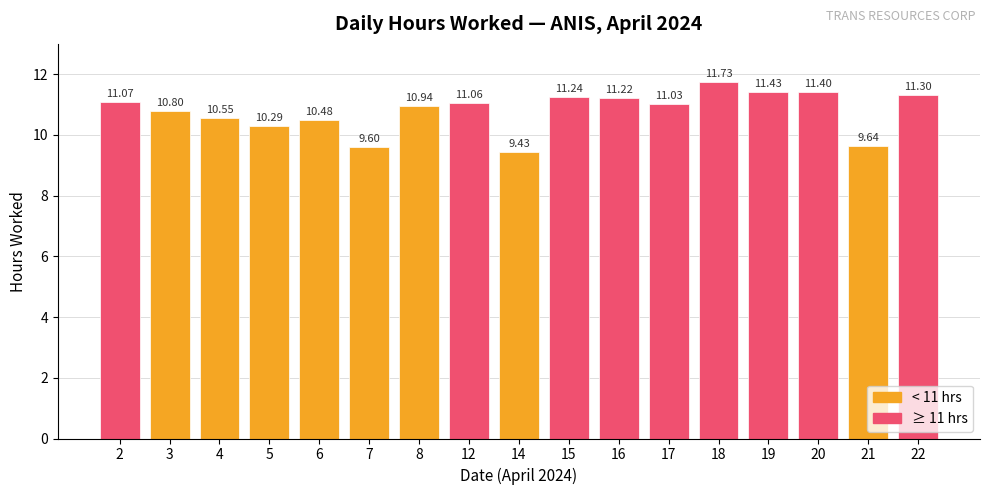

Where is the data nearest to the value 10?

5